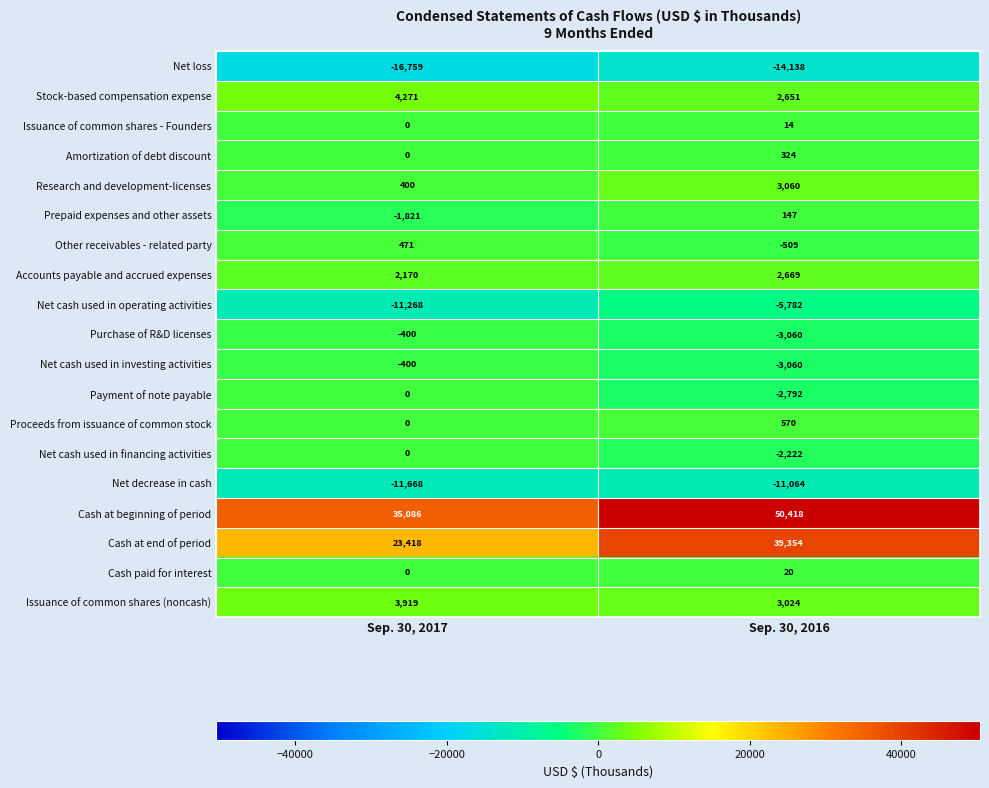

Is it true that Issuance of common shares - Founders equals 0 at Sep. 30, 2017?

True